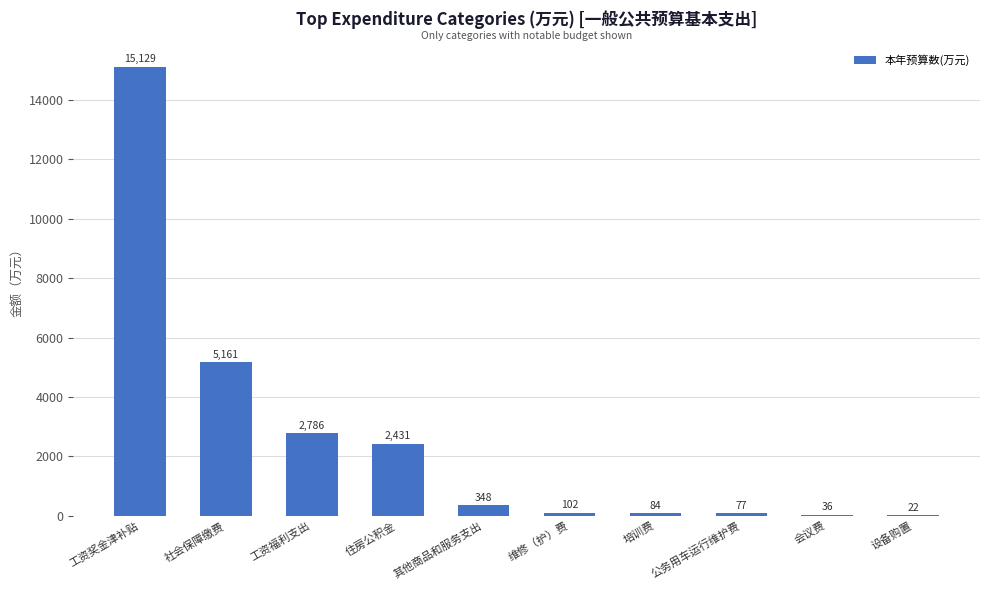

Which category has the highest value across all series?

工资奖金津补贴